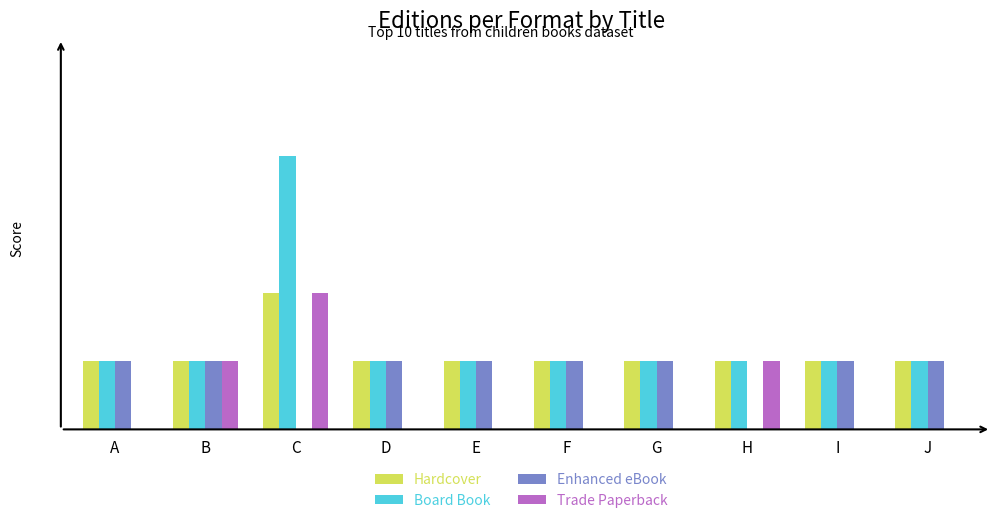

Which category has the lowest value in the Hardcover series?

A